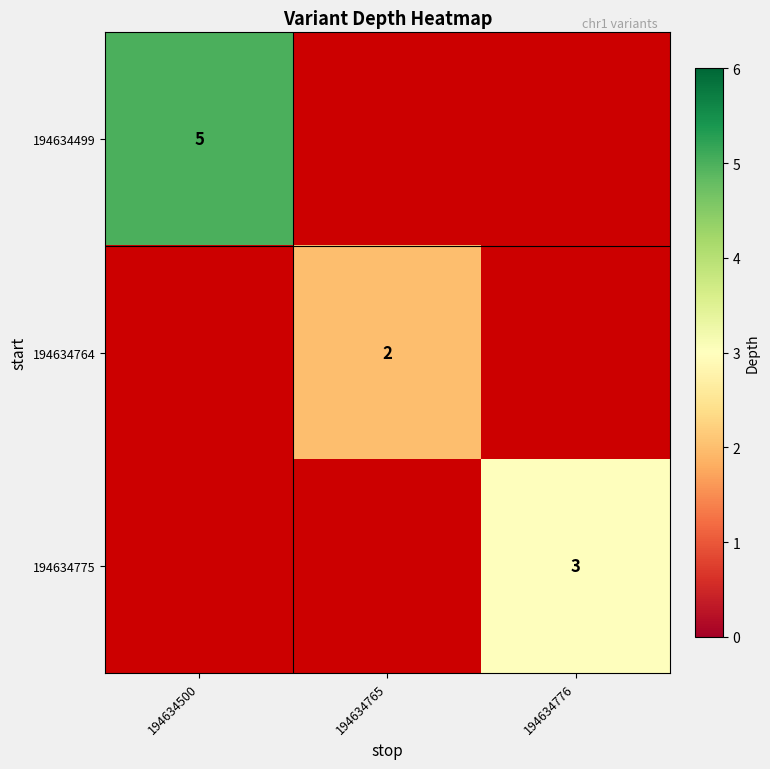

Is it true that 194634764 equals 1 at 194634765?

False